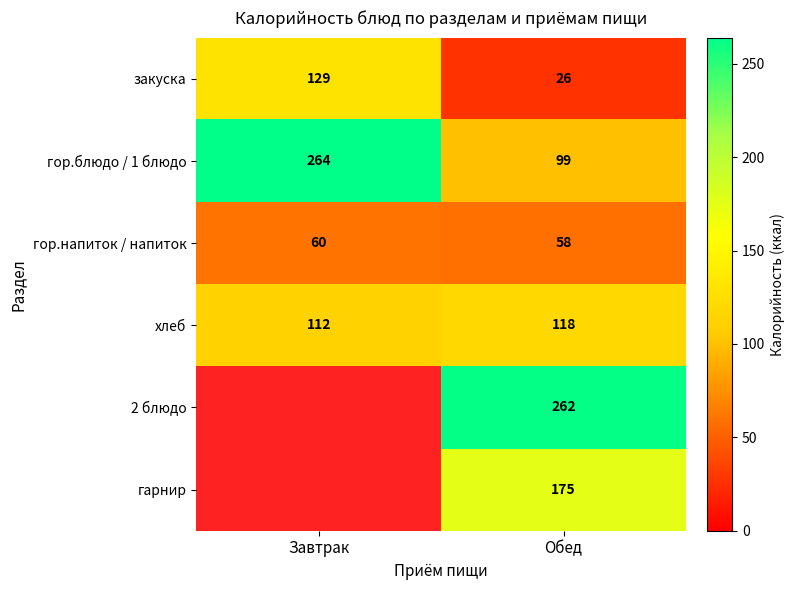

Where is гор.блюдо / 1 блюдо nearest to the value 181?

Обед